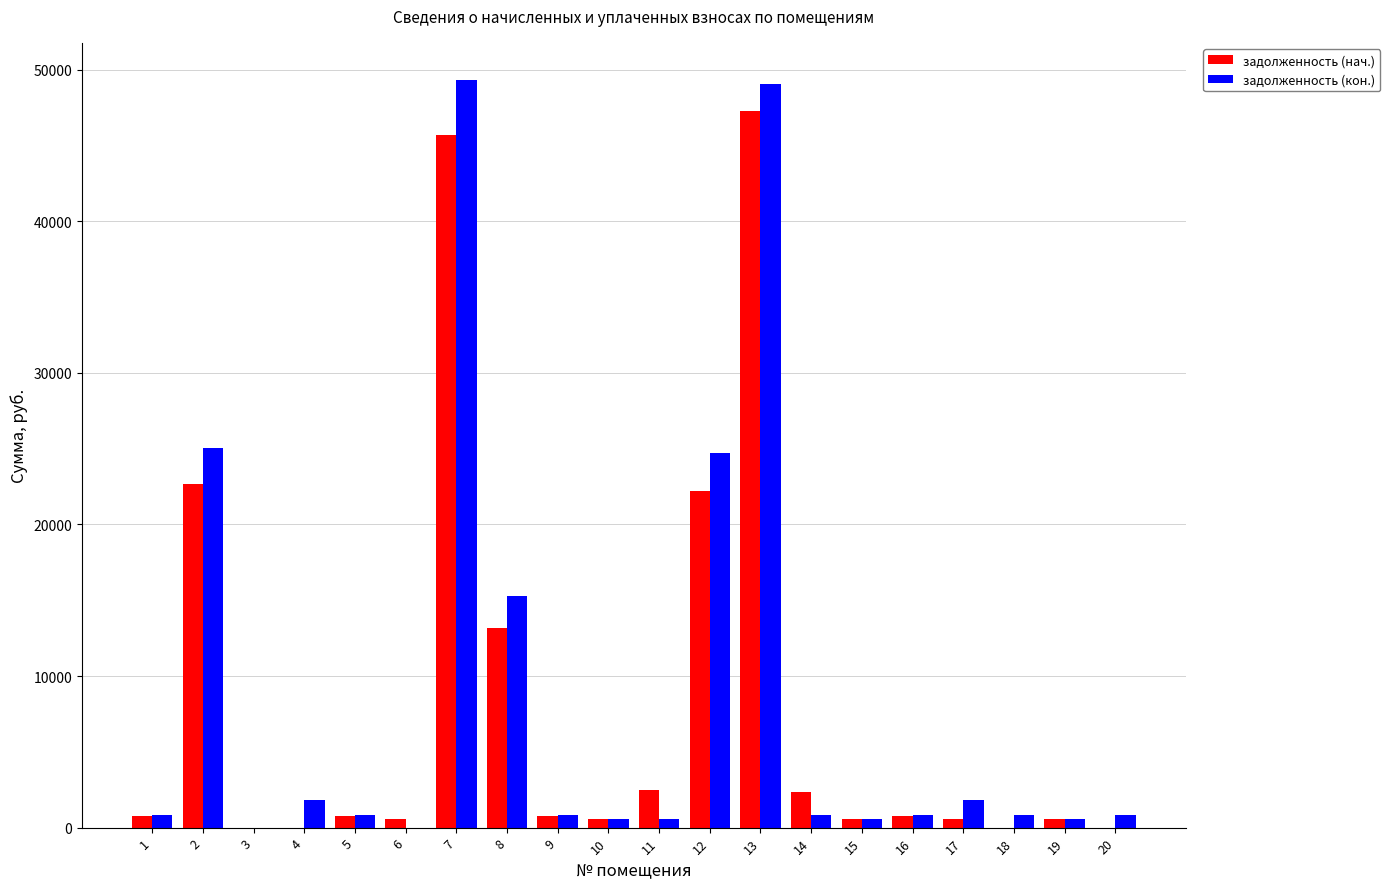

What is the maximum value for задолженность (кон.)?

49300.8